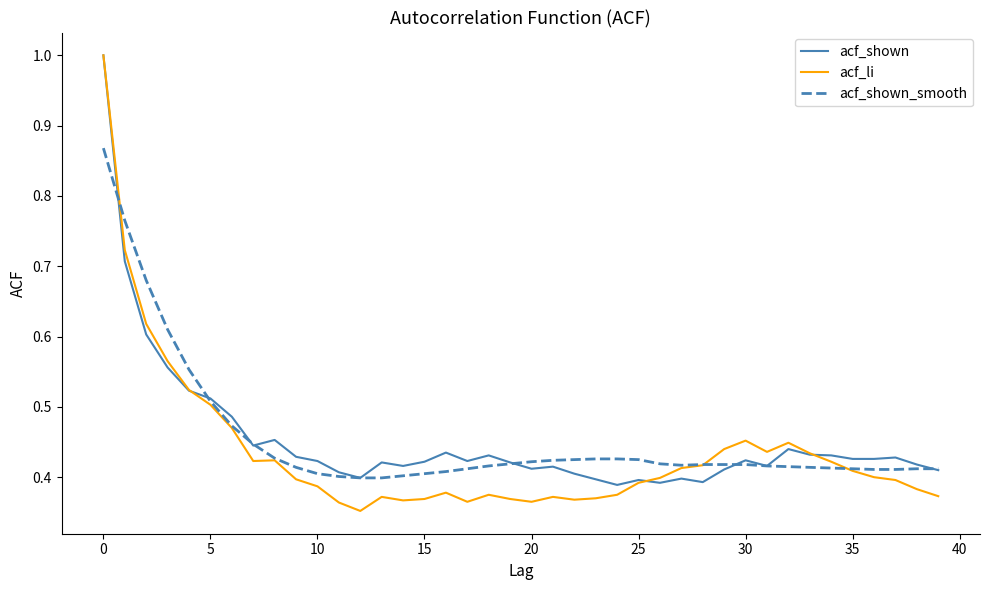

Which series has the largest range (max minus min)?

acf_li